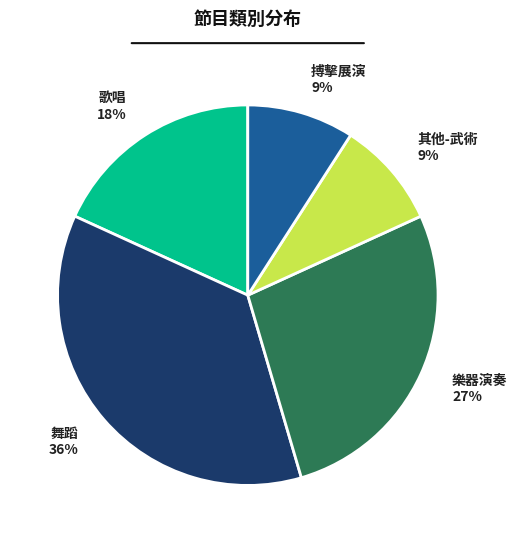

To the nearest percent, what is the difference between the 歌唱 and 其他-武術 slice percentages?

9%